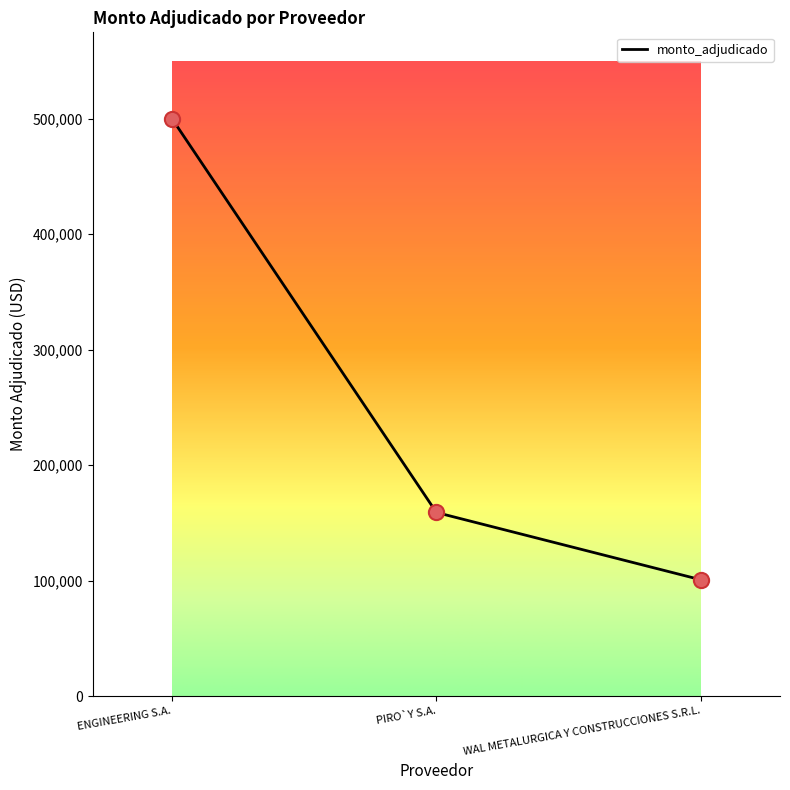

What is the ratio of the value at WAL METALURGICA Y CONSTRUCCIONES S.R.L. to the value at ENGINEERING S.A.?

0.2